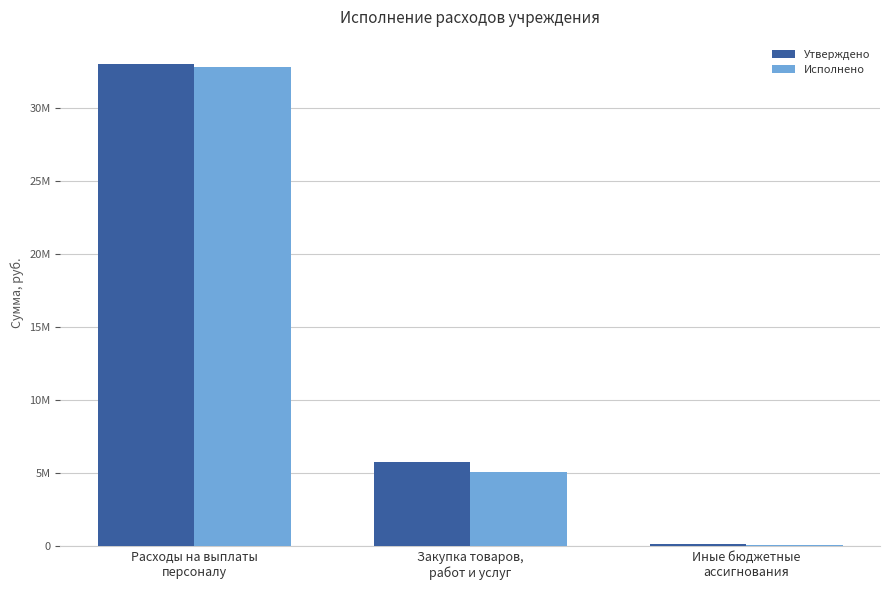

Does the chart contain stacked bars?

No